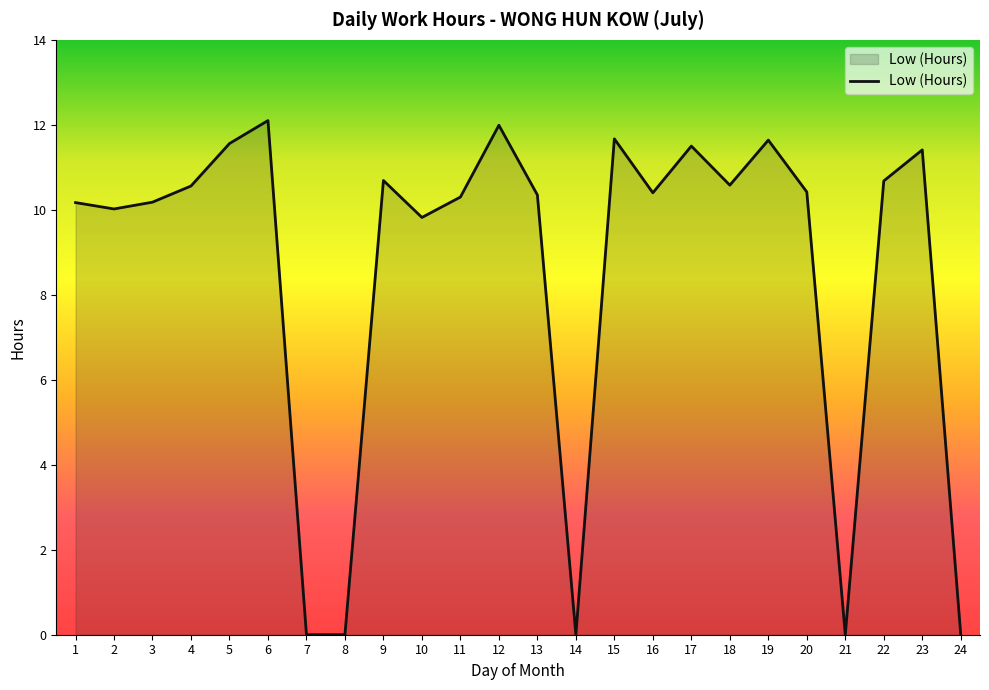

What is the maximum value shown in the chart?

12.1